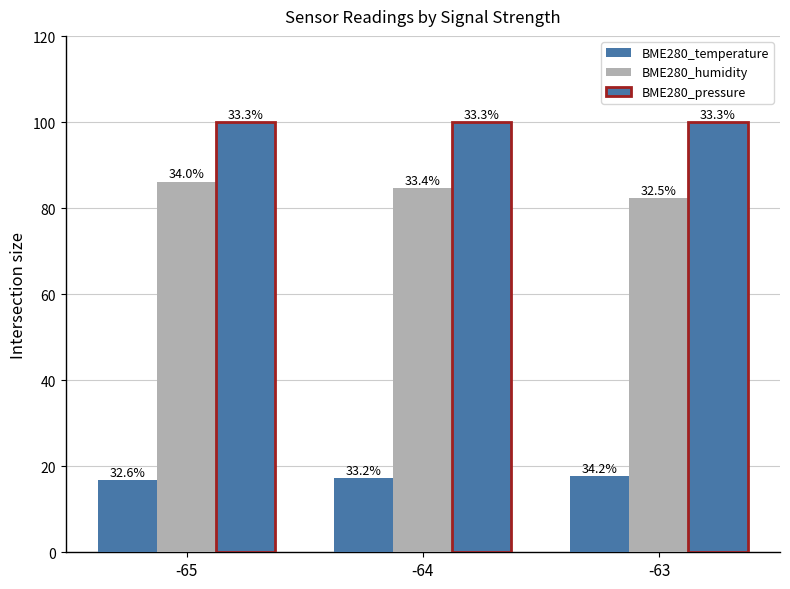

Are the bars horizontal?

No